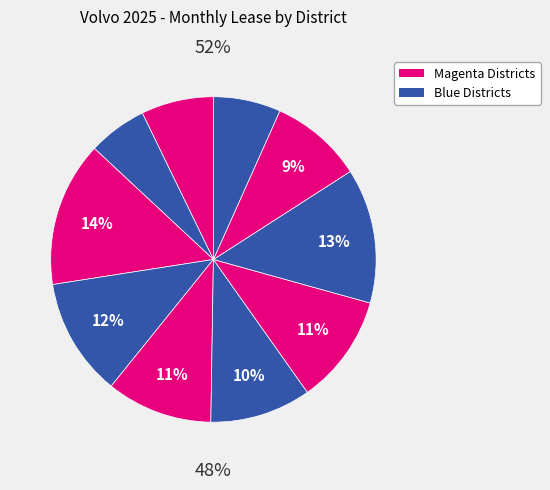

The MDW/PNW (XC60-B5) slice represents 21% of the pie. True or false?

False